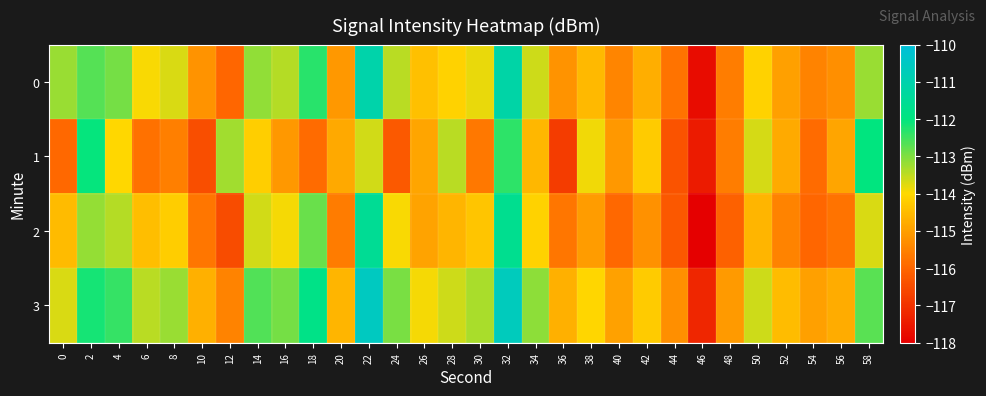

What is the spread (max minus min) of values at 28?

1.2